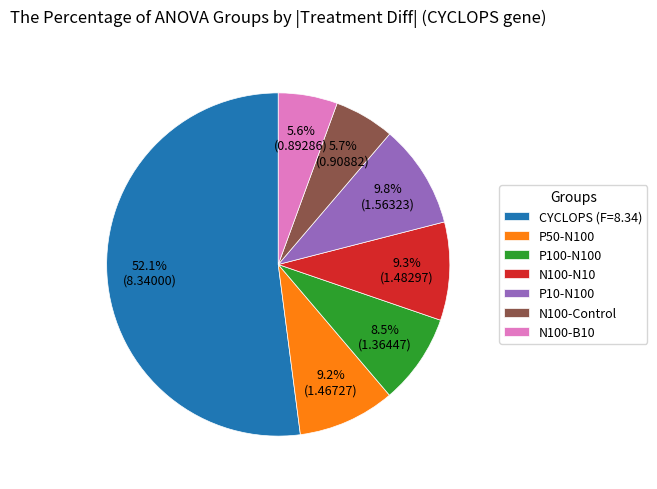

What is the largest slice in the pie chart?

CYCLOPS (F=8.34)